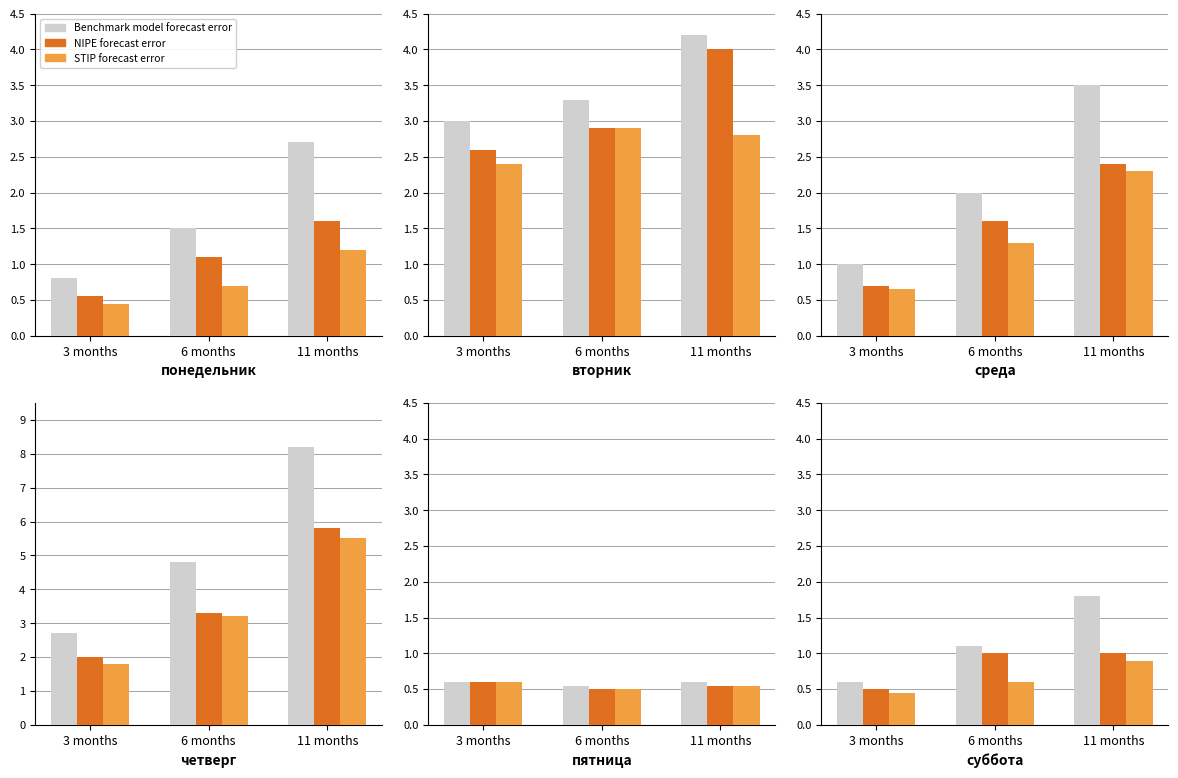

How many values in the Benchmark model forecast error series are below 1?

1